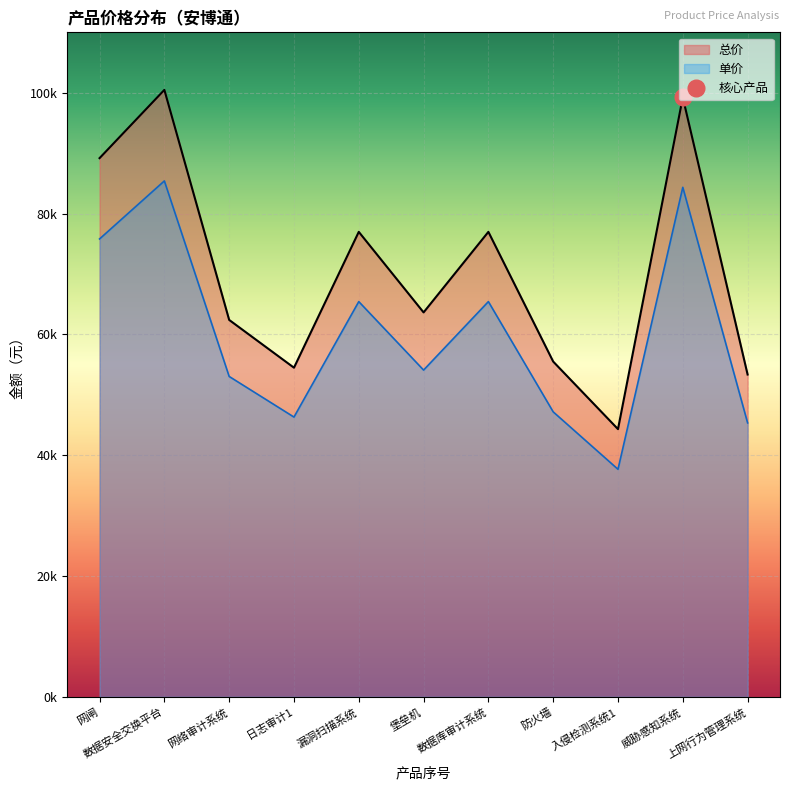

True or false: 总价 has a value of 89174.0 at 网闸.

True